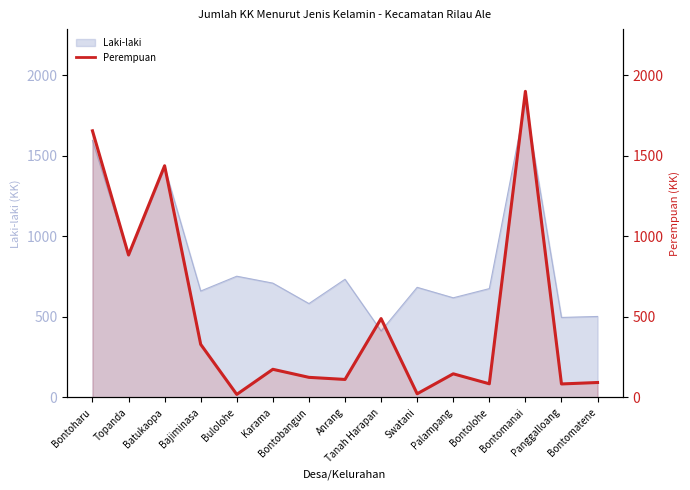

At which label does the data first exceed 147?

Bontoharu